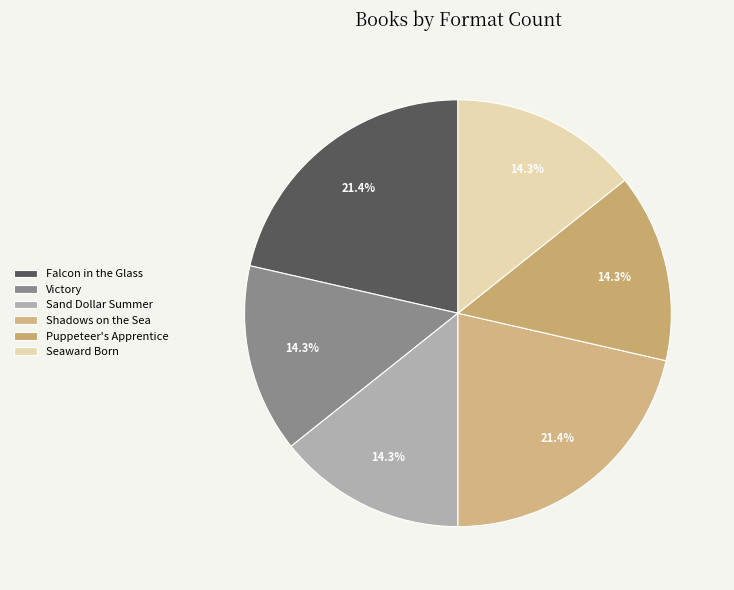

What is the total percentage of Falcon in the Glass and Puppeteer's Apprentice?

35.7%